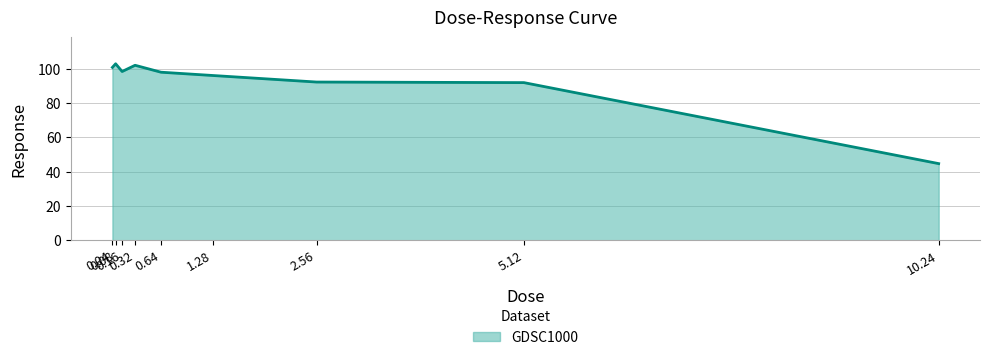

What is the greatest value displayed?

103.0